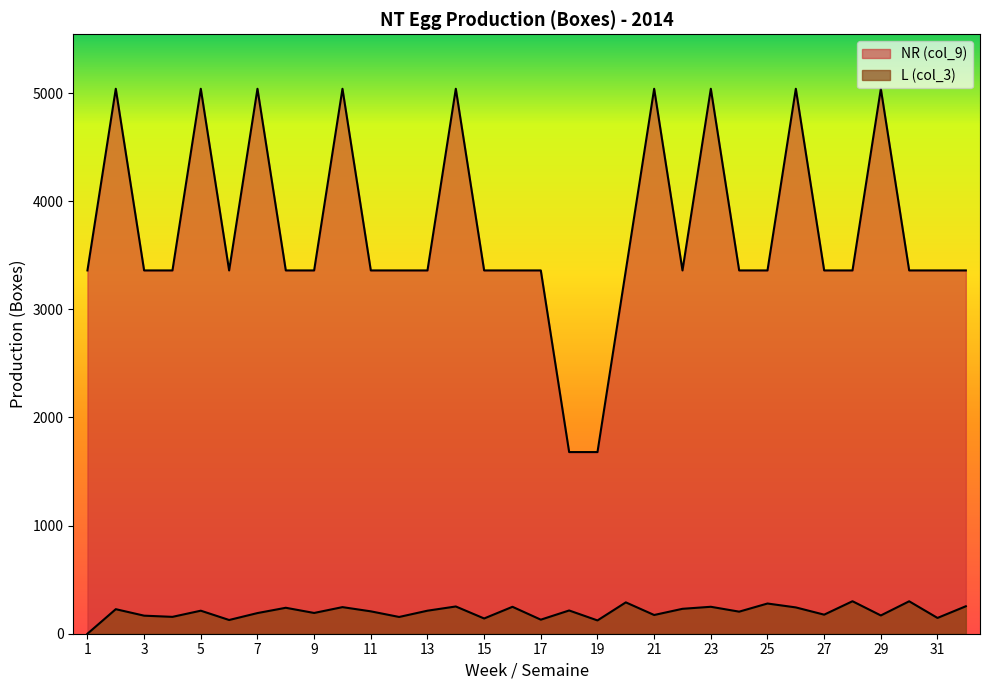

What is the sum of the L (col_3) values at 21 and 11?

380.2